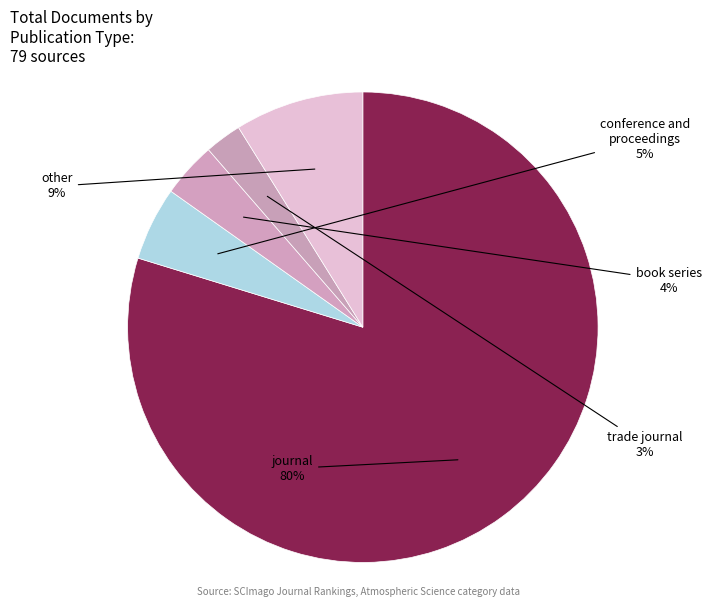

How many slices are in this pie chart?

5